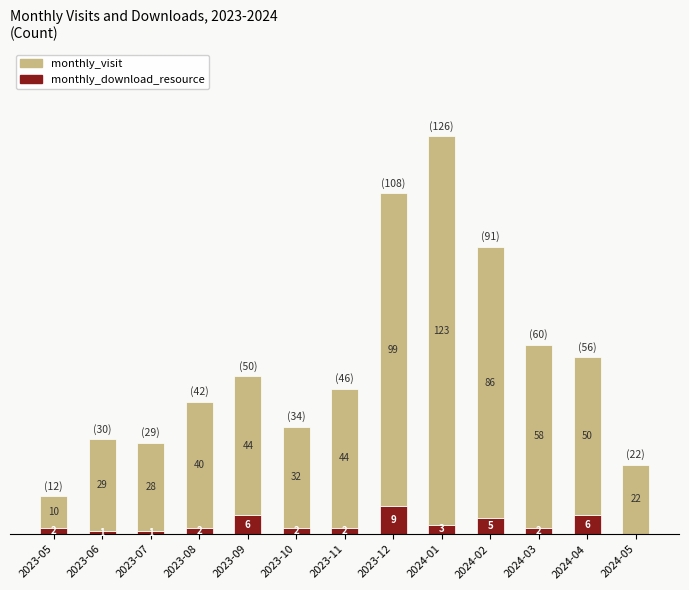

At which label does monthly_download_resource reach its peak?

2023-12